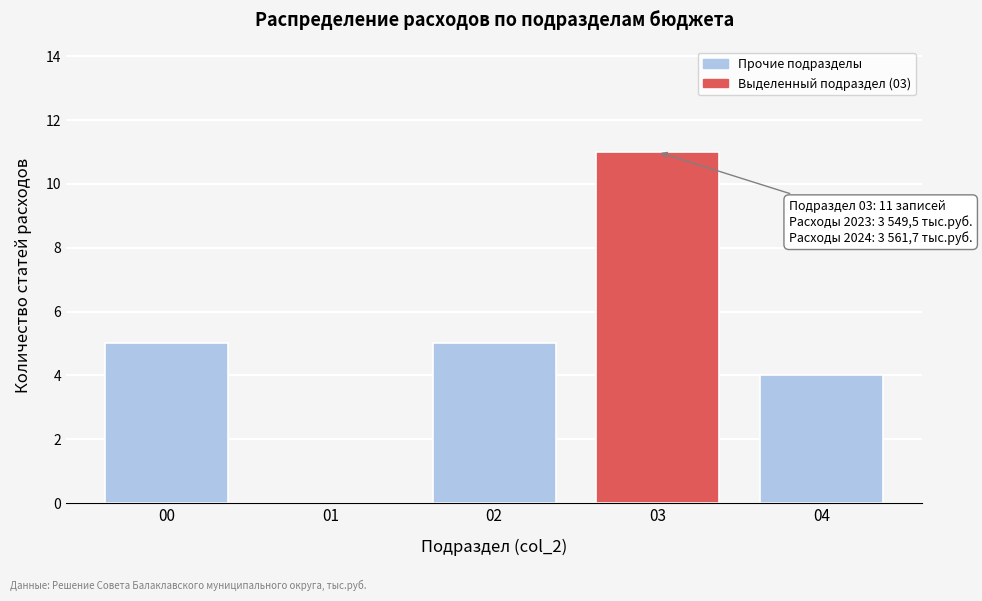

Over which range of the x-axis is the bar tallest?

2.5 to 3.5